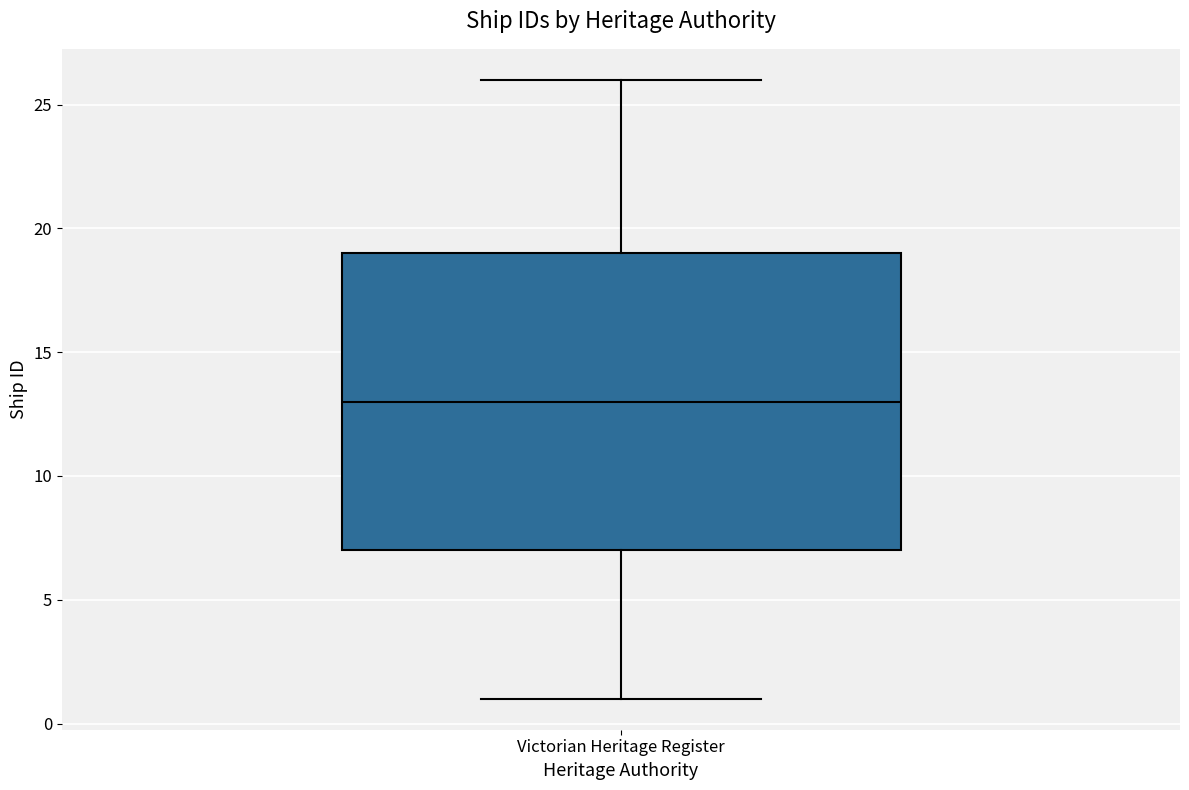

Read this box plot against the y-axis: the position of the median line, the range covered by the box, and the ends of both whiskers. The values are not printed on the chart, so give them approximately, as read against the axis.

median 13, box 7 to 19, whiskers 1 to 26